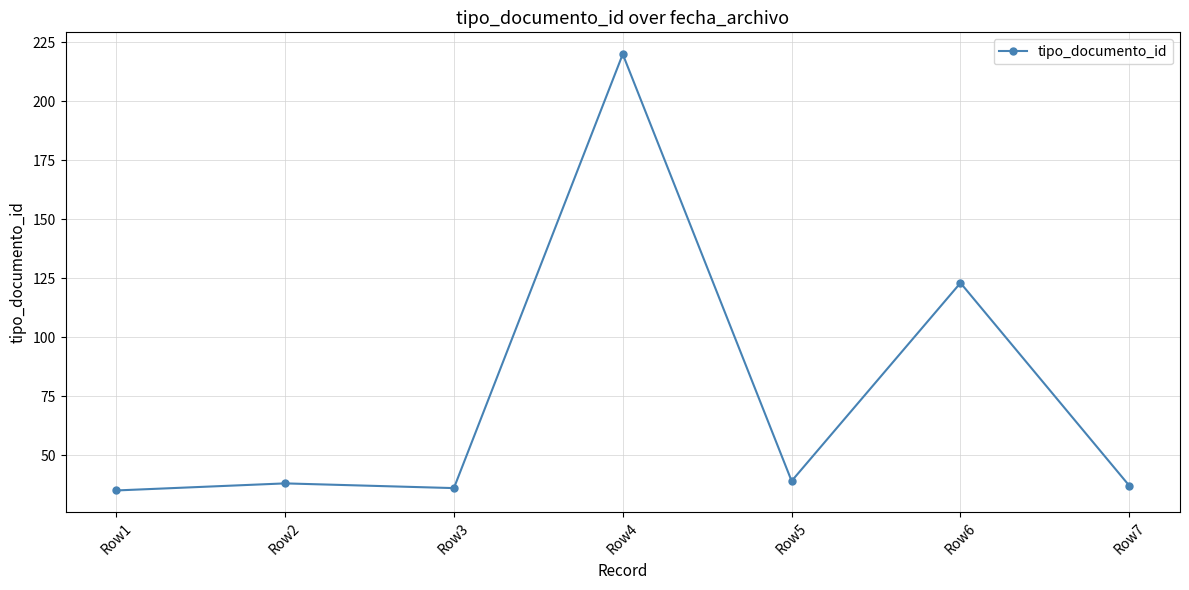

What is the value of the 7th point from the left?

37